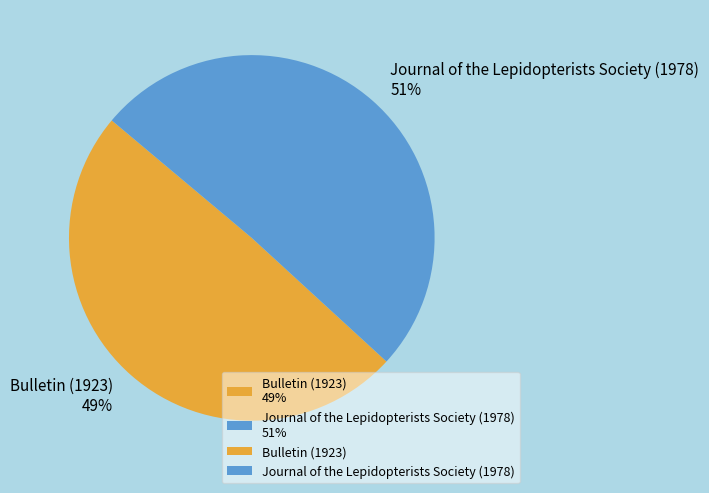

True or false: Journal of the Lepidopterists Society (1978) accounts for 59% of the total.

False